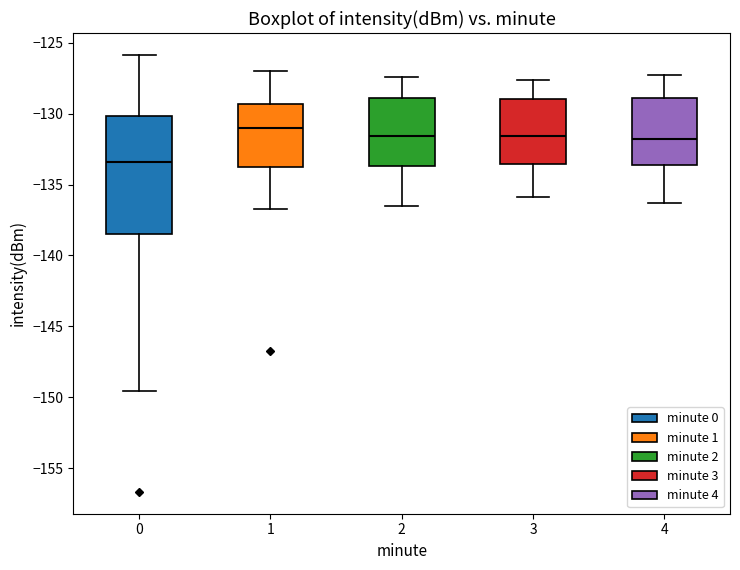

Reading left to right, read every box against the y-axis: the position of its median line, the range the box covers, and the ends of its whiskers. The values are not printed on the chart, so give them approximately, as read against the axis.

0: median -133.5, box -138.5 to -130.0, whiskers -149.5 to -126.0
1: median -131.0, box -134.0 to -129.5, whiskers -136.5 to -127.0
2: median -131.5, box -133.5 to -129.0, whiskers -136.5 to -127.5
3: median -131.5, box -133.5 to -129.0, whiskers -136.0 to -127.5
4: median -132.0, box -133.5 to -129.0, whiskers -136.5 to -127.5